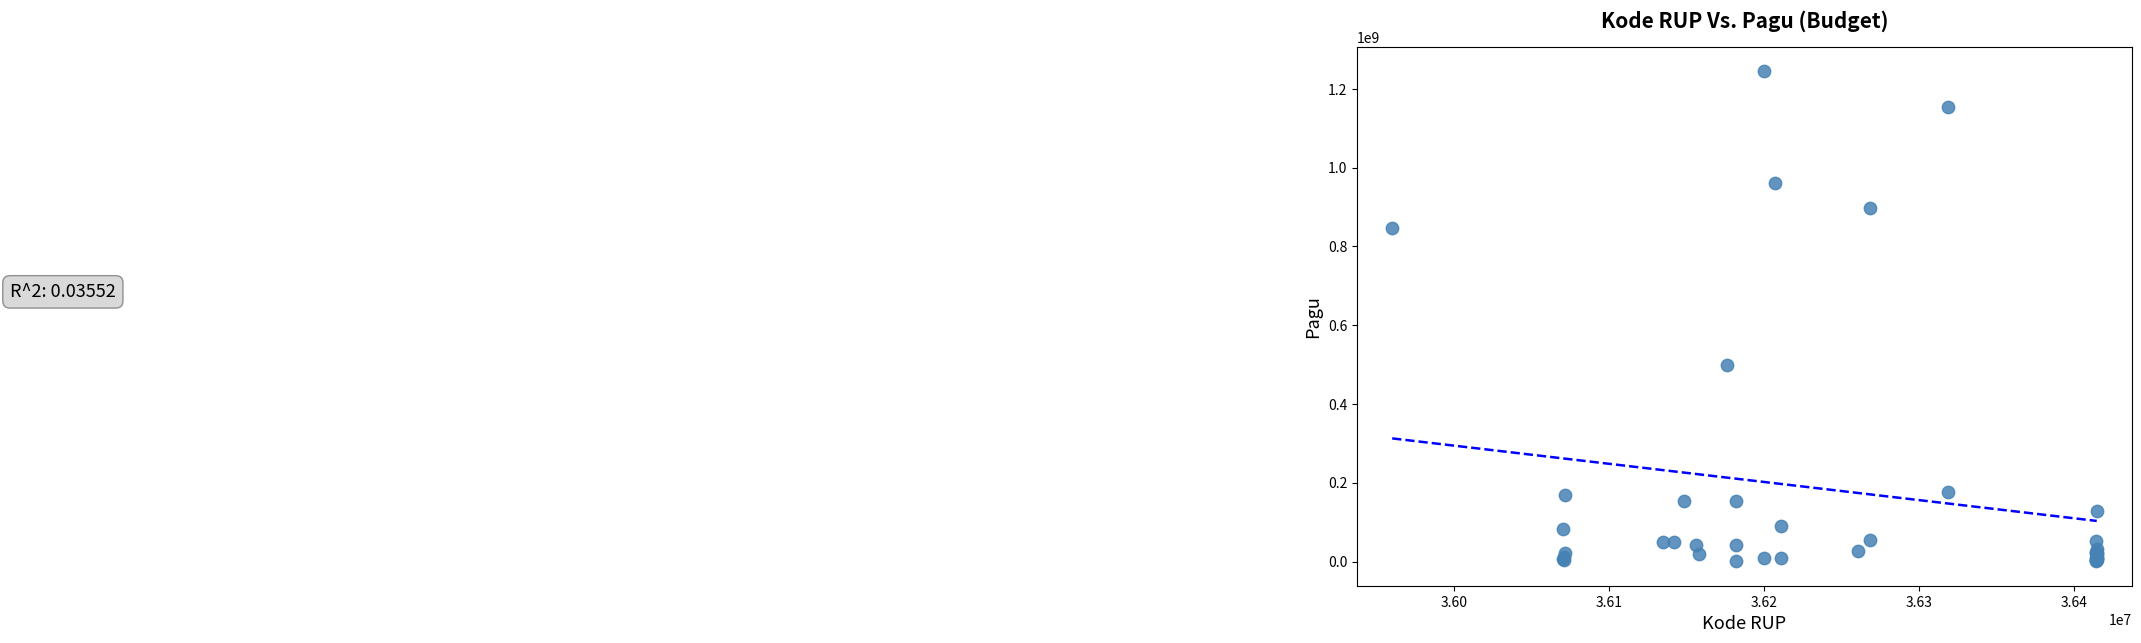

What Y value in the scatter plot is closest to 622840000?

499932000